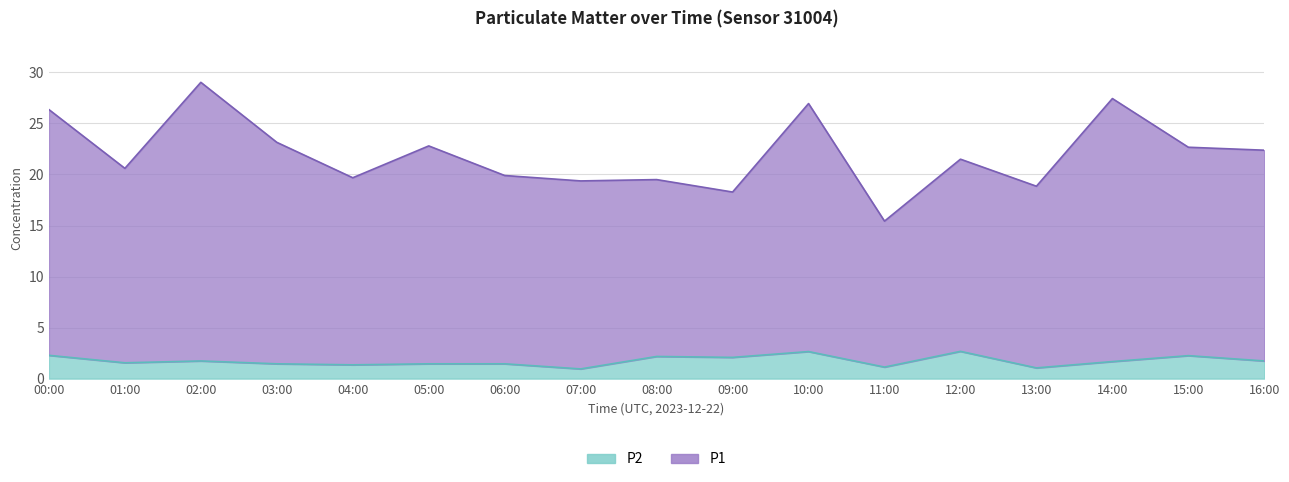

True or false: P2 and P1 intersect in this chart.

False